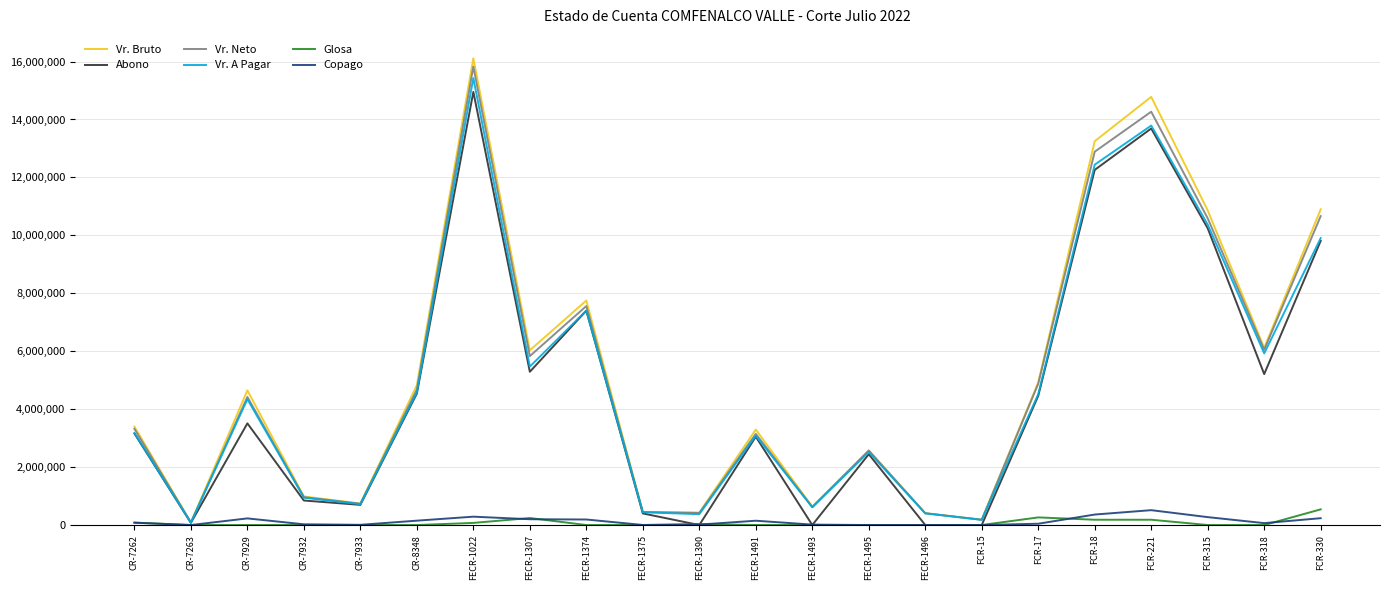

The value of Vr. Neto at FECR-1495 is 2571660. True or false?

True